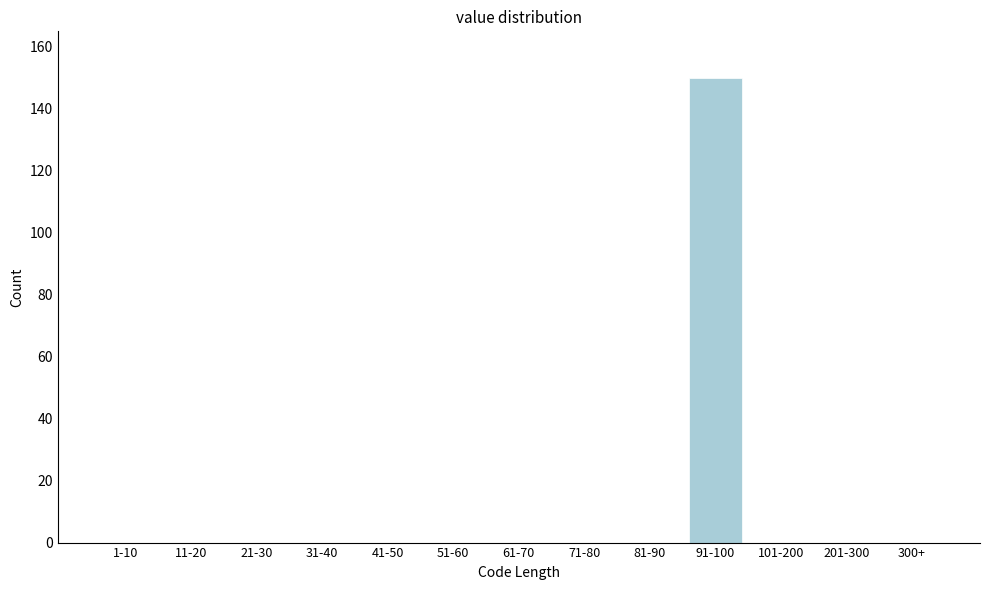

Reading right to left, extract all data points from this chart.

300+=0	201-300=0	101-200=0	91-100=150	81-90=0	71-80=0	61-70=0	51-60=0	41-50=0	31-40=0	21-30=0	11-20=0	1-10=0